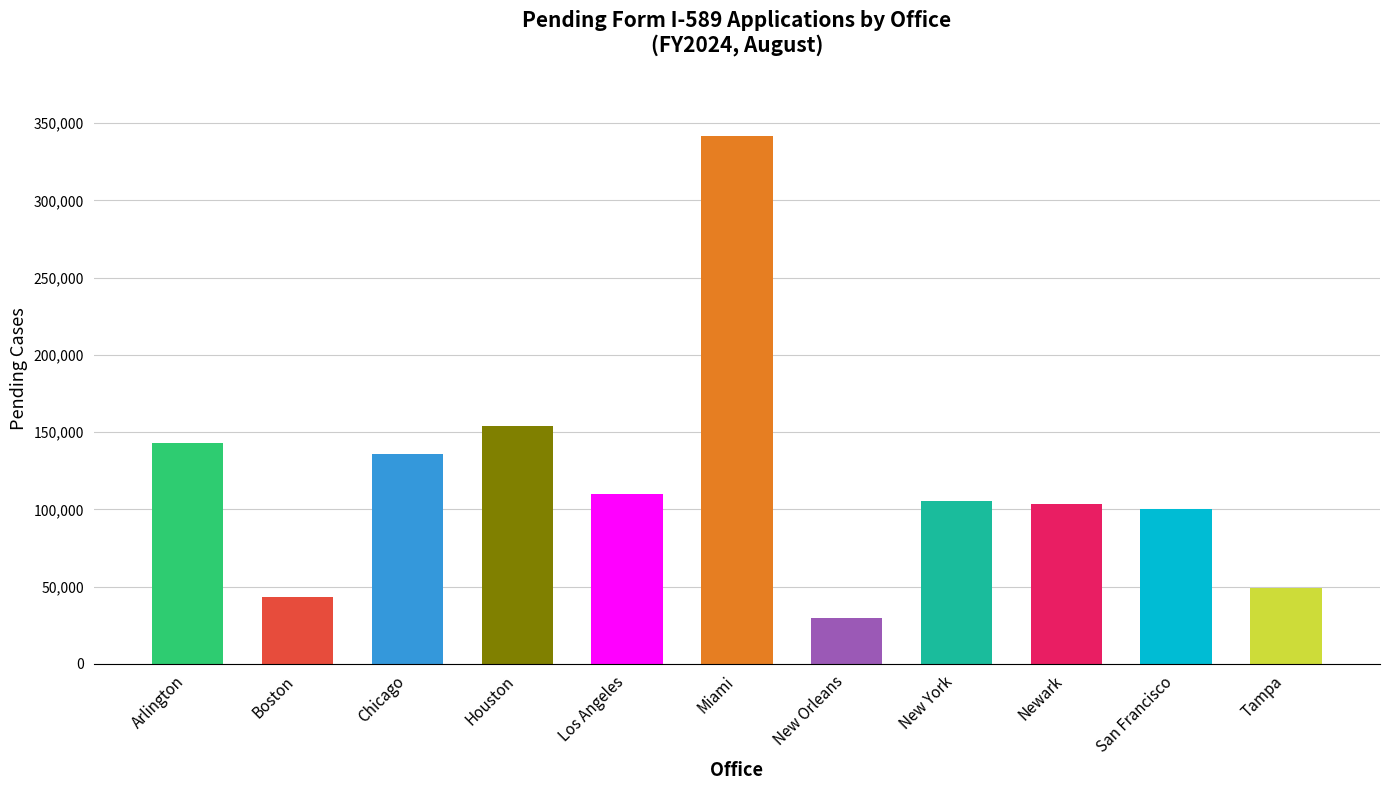

What is the label of the 5th bar from the left?

Los Angeles